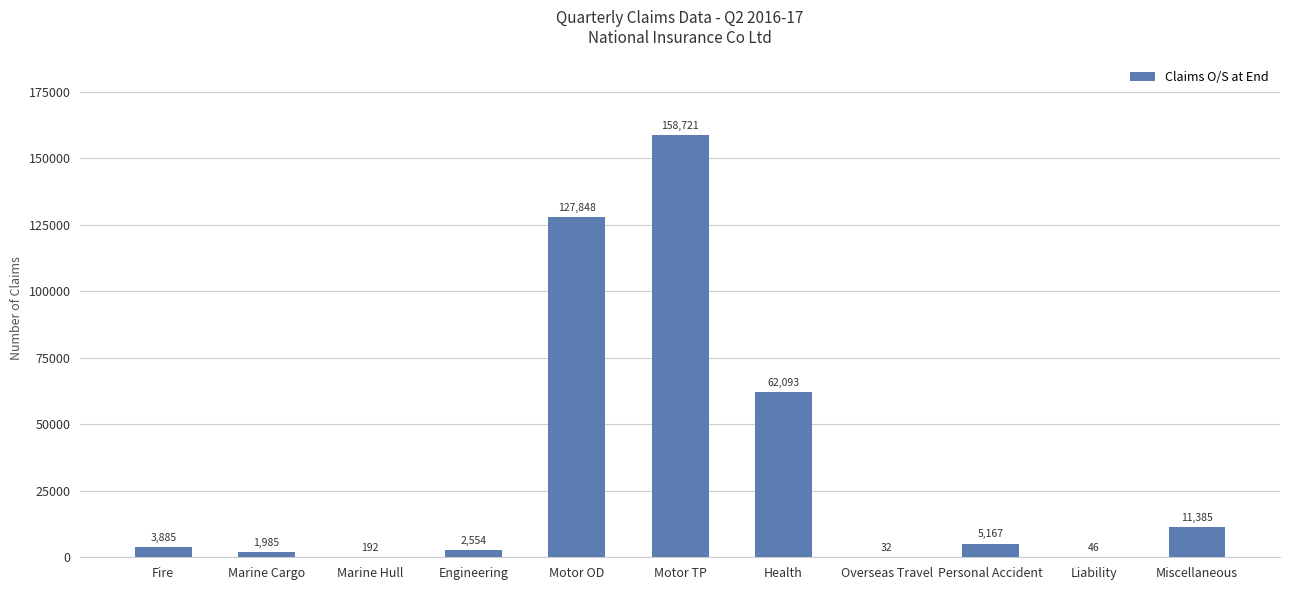

Reading left to right, list all the values displayed in this chart.

Fire=3885	Marine Cargo=1985	Marine Hull=192	Engineering=2554	Motor OD=127848	Motor TP=158721	Health=62093	Overseas Travel=32	Personal Accident=5167	Liability=46	Miscellaneous=11385